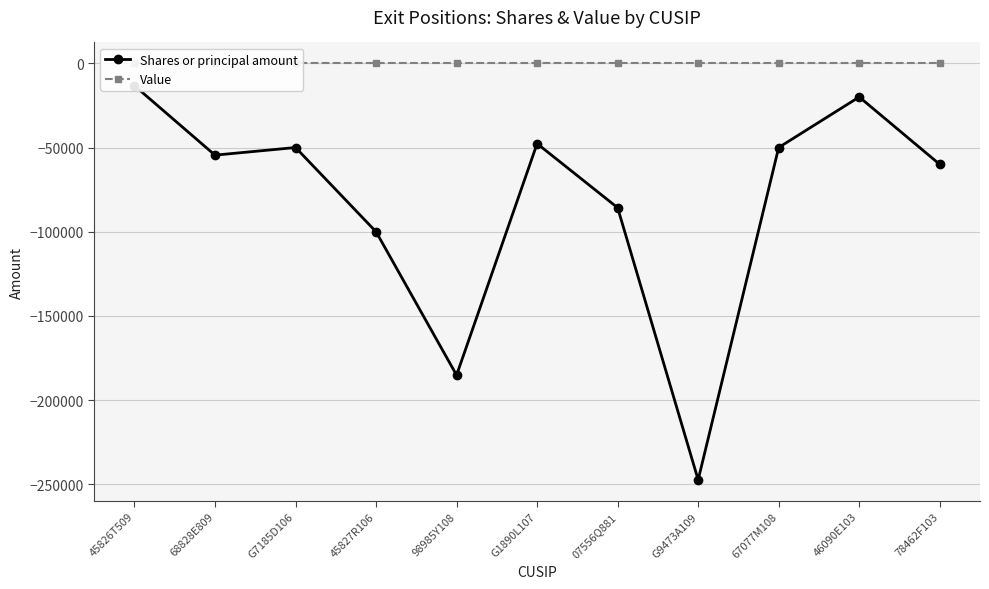

Between 45826T509 and 46090E103, which series saw the biggest shift?

Shares or principal amount